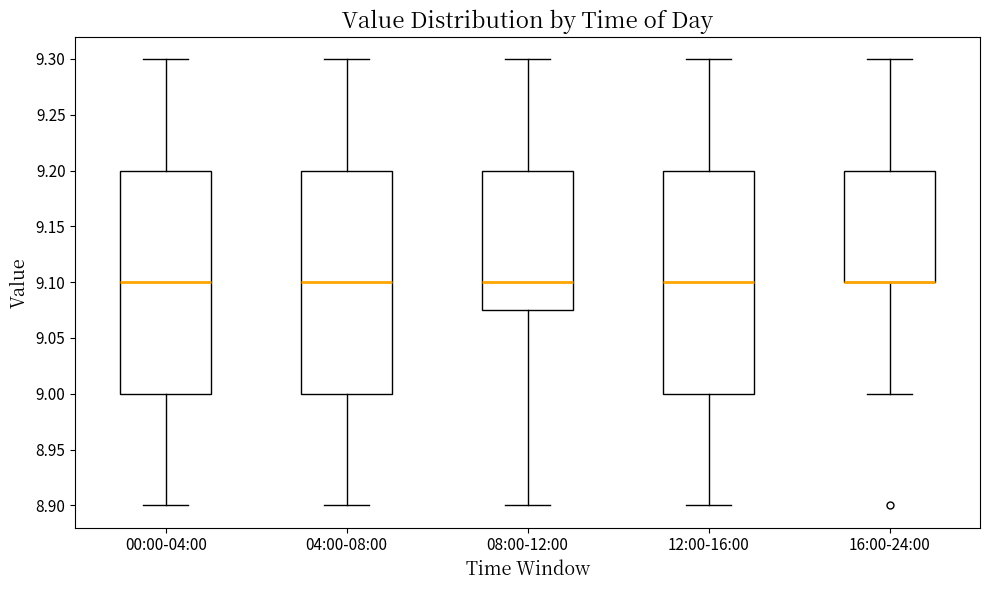

Reading left to right, transcribe this box plot: for each box, give where its median line is, the range the box spans, and where its two whiskers end, as read against the y-axis. The values are not printed on the chart, so give them approximately, as read against the axis.

00:00-04:00: median 9.100, box 9.000 to 9.200, whiskers 8.900 to 9.300
04:00-08:00: median 9.100, box 9.000 to 9.200, whiskers 8.900 to 9.300
08:00-12:00: median 9.100, box 9.075 to 9.200, whiskers 8.900 to 9.300
12:00-16:00: median 9.100, box 9.000 to 9.200, whiskers 8.900 to 9.300
16:00-24:00: median 9.100 (drawn on the box's lower edge), box 9.100 to 9.200, whiskers 9.000 to 9.300